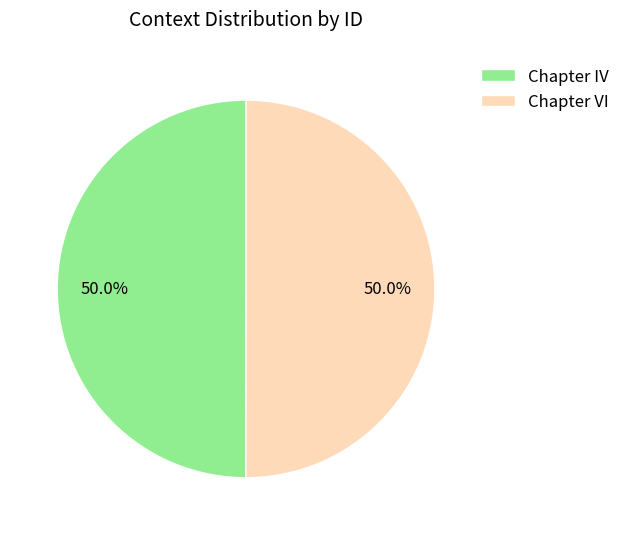

What percentage is the Chapter VI slice, to the nearest percent?

50%